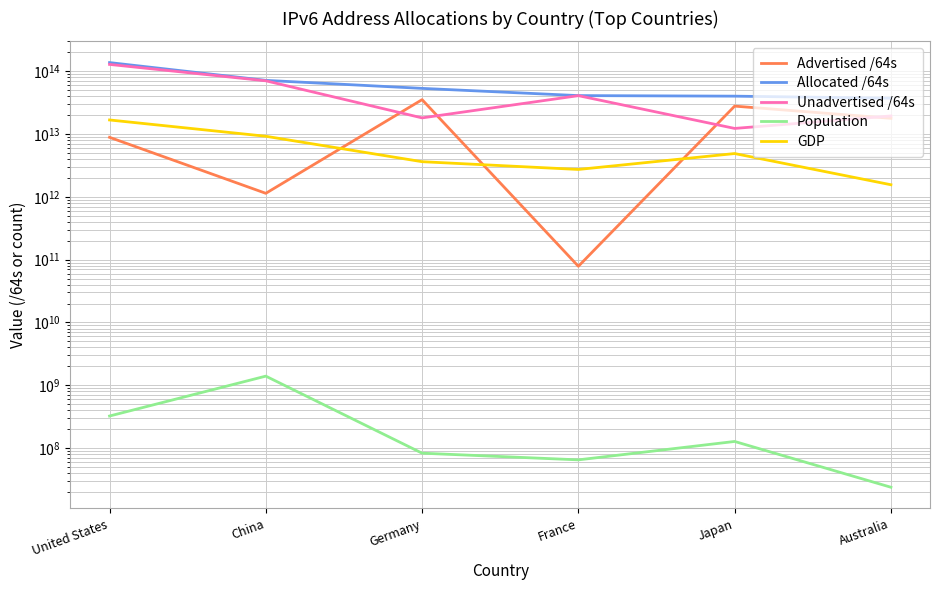

The Population series shows 37465919 at Australia. True or false?

False